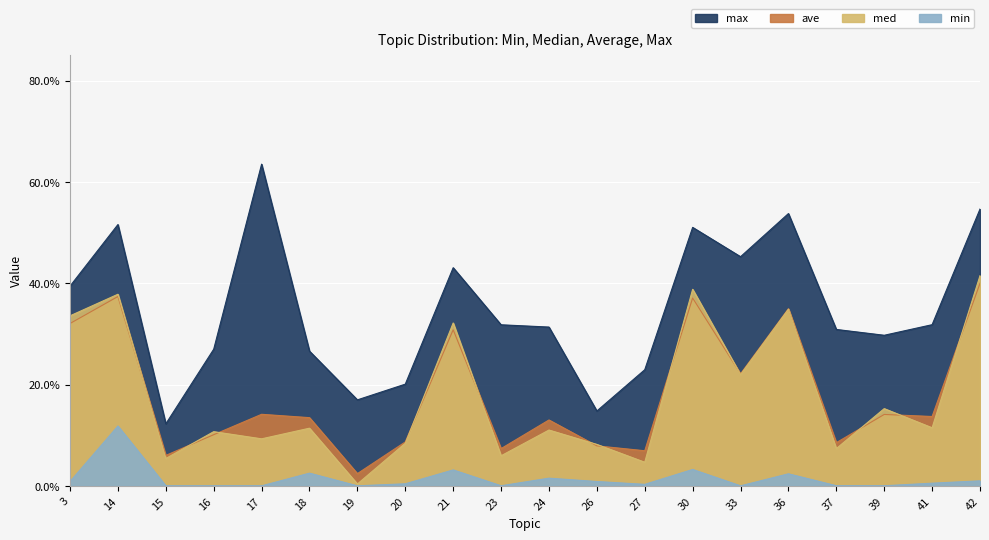

Which series has the largest total across all categories?

max